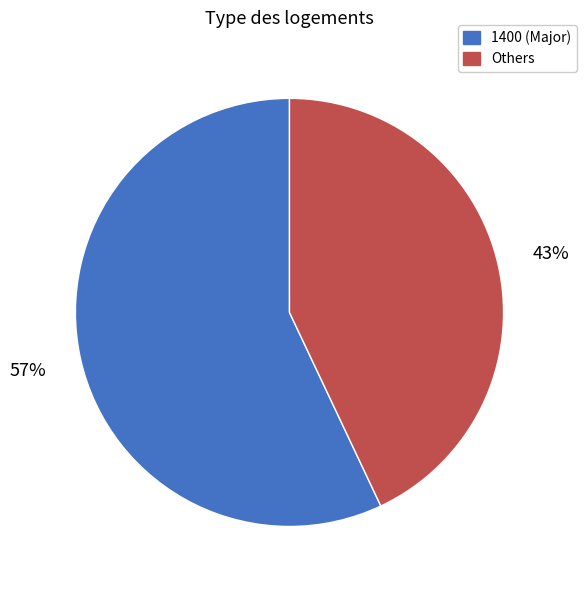

Is there a majority slice in this chart?

Yes